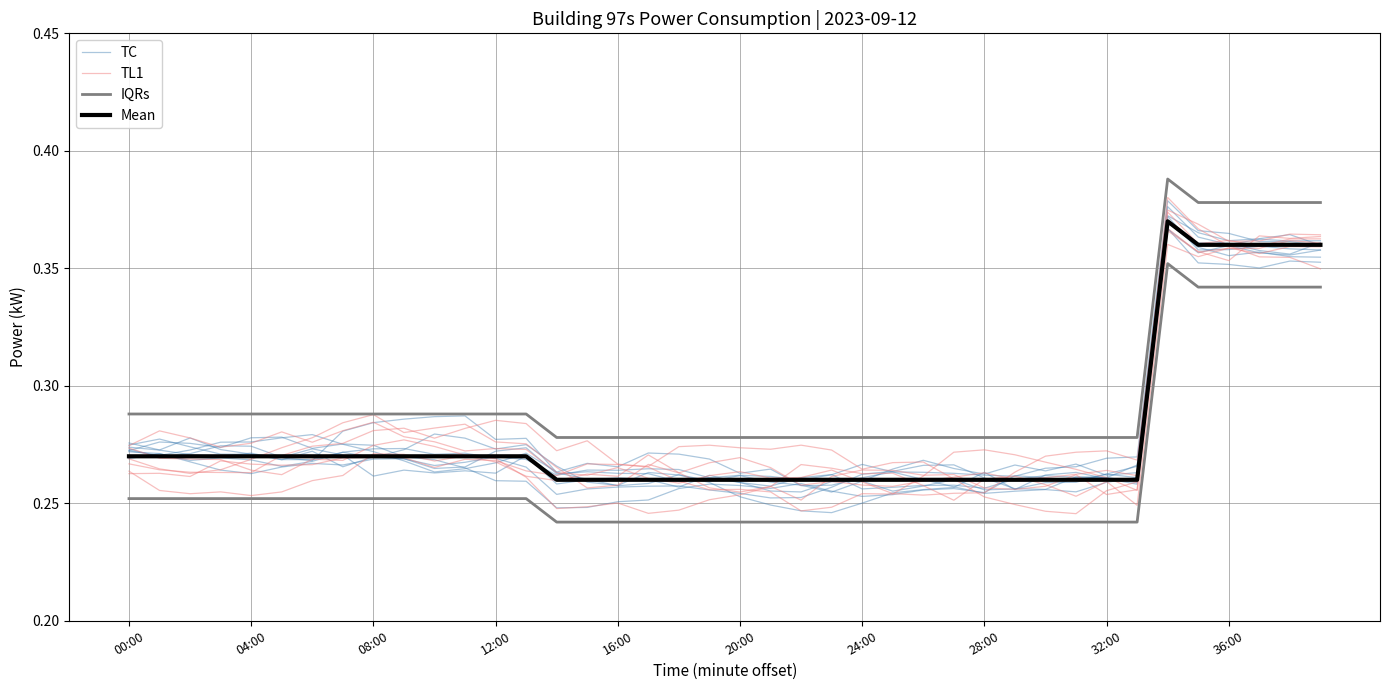

What are all the series names shown in the legend?

TC, TL1, IQRs, Mean